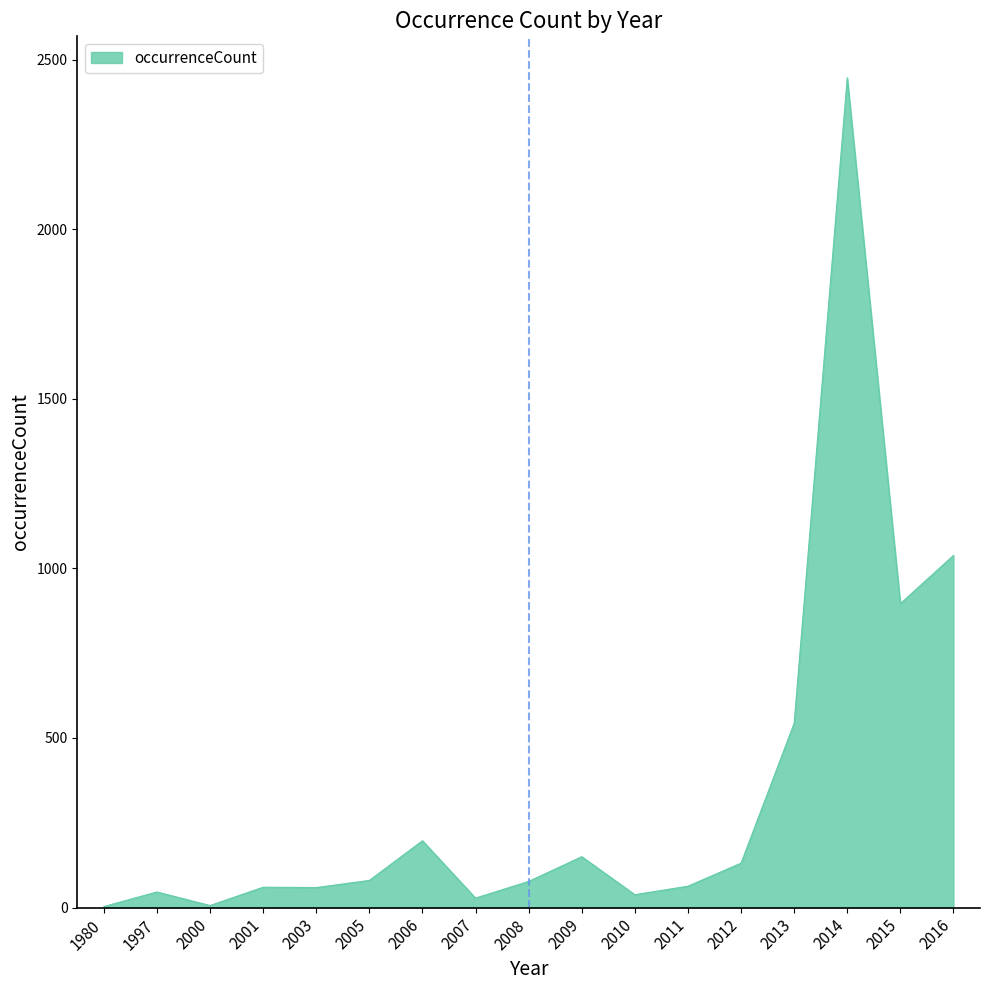

What is the change in value from 2011 to 2015?

+833